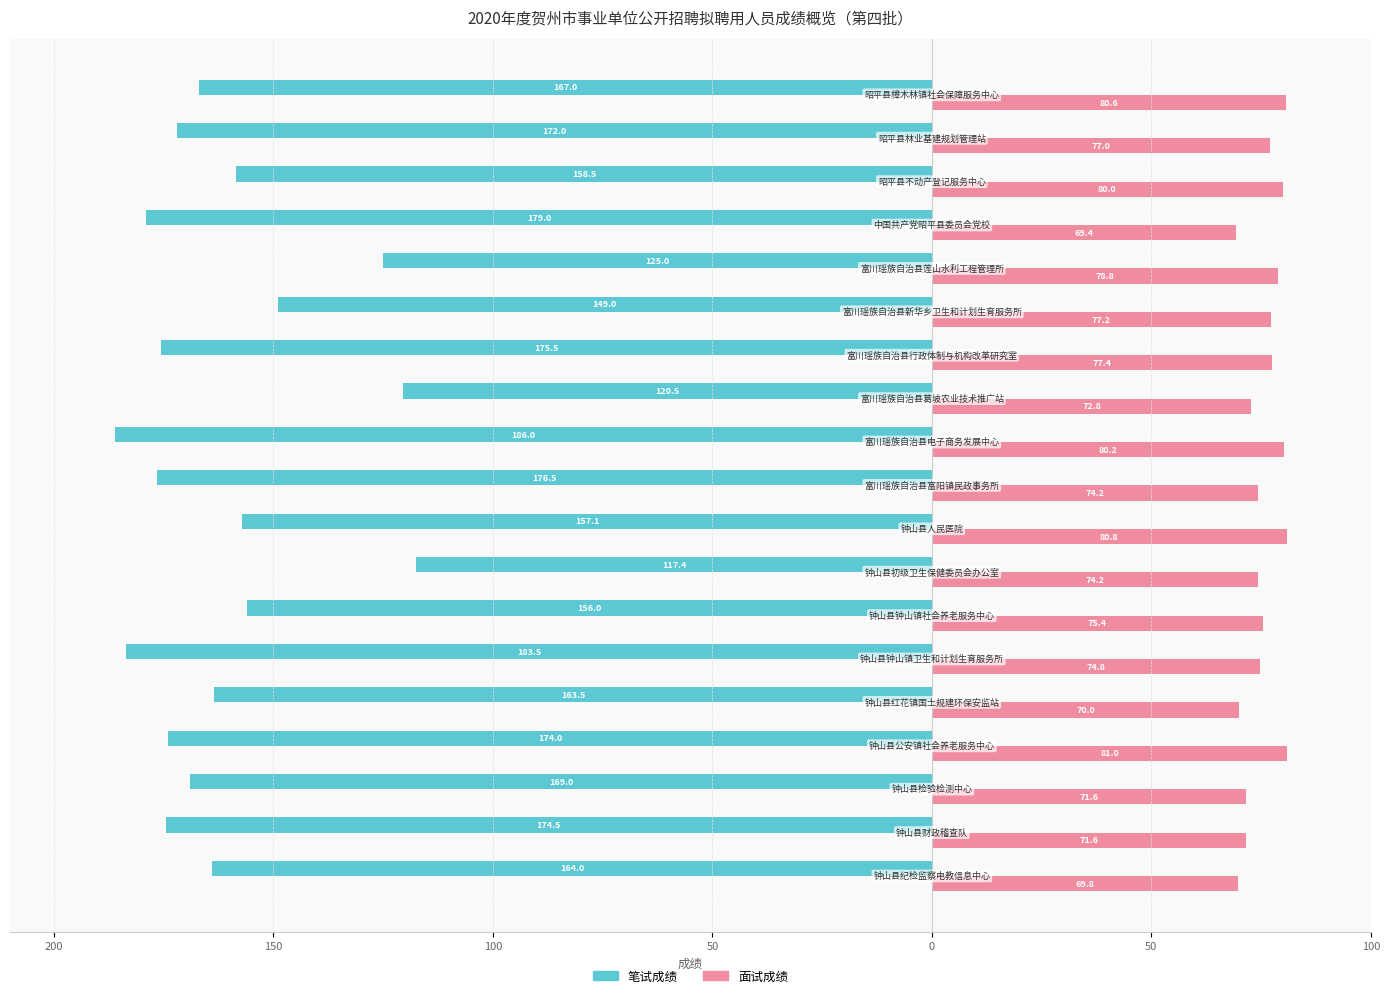

What are all the series names shown in the legend?

笔试成绩, 面试成绩